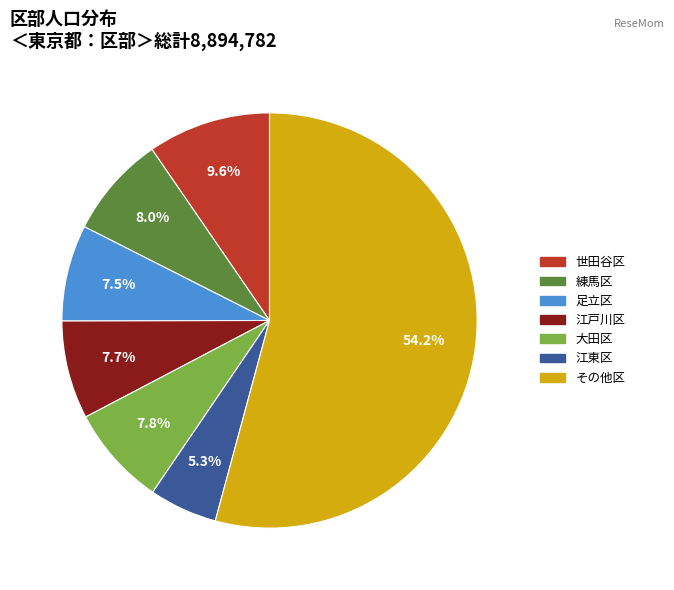

Does any single category account for the majority?

Yes